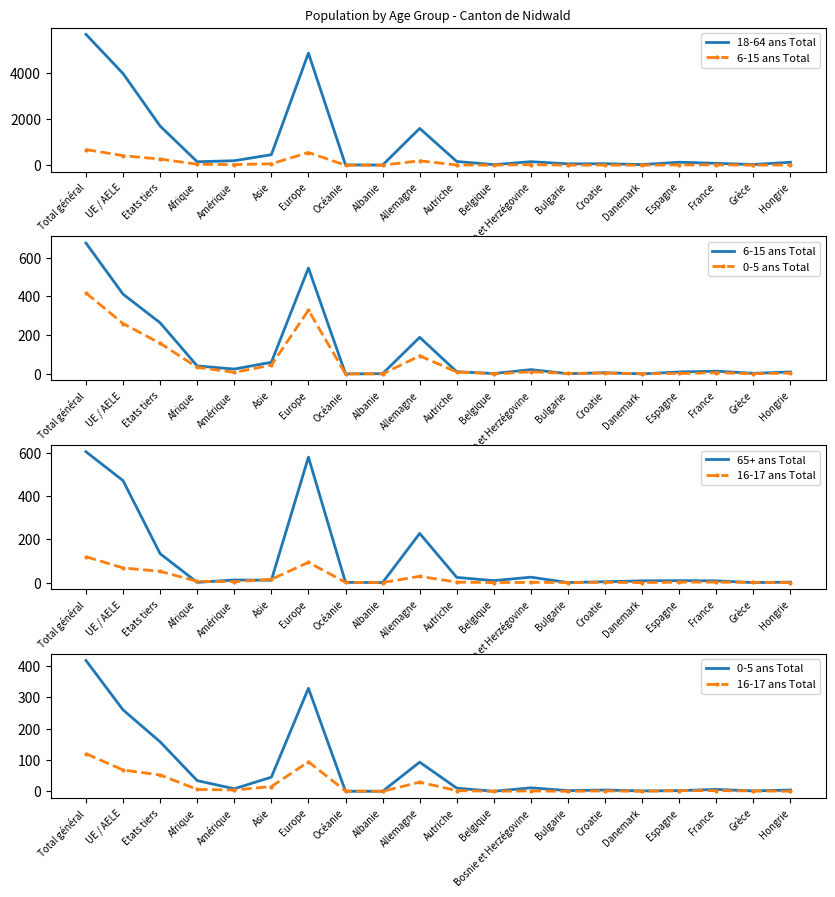

Which series ends up on top after the final intersection of 0-5 ans Total and 6-15 ans Total?

6-15 ans Total